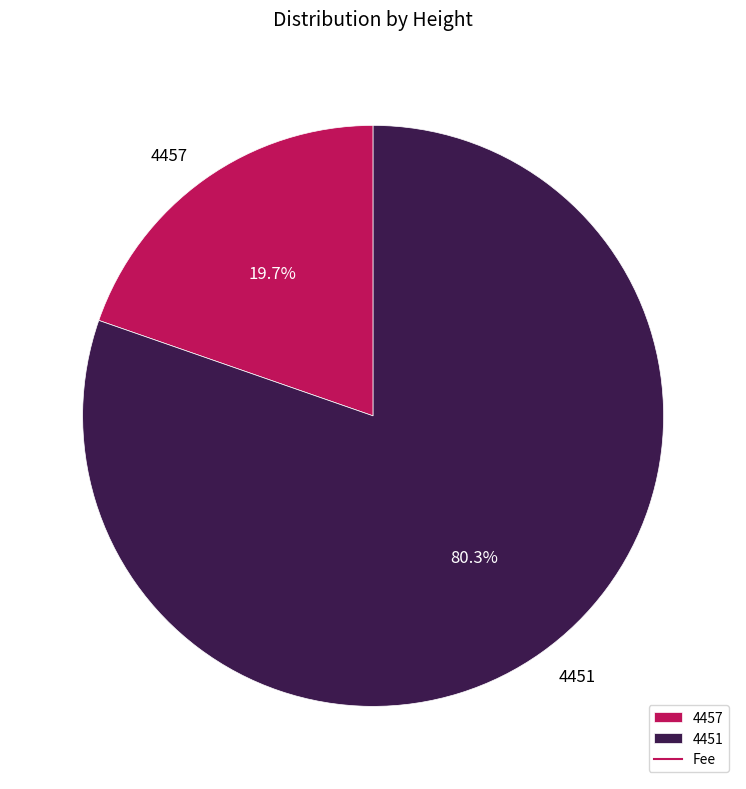

Which category has the biggest portion of the pie?

4451